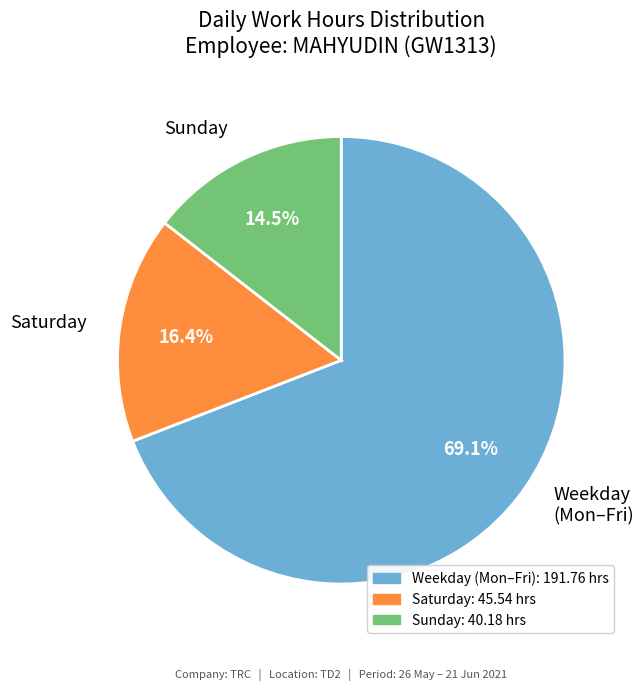

What percentage do Sunday and Saturday together represent?

30.9%